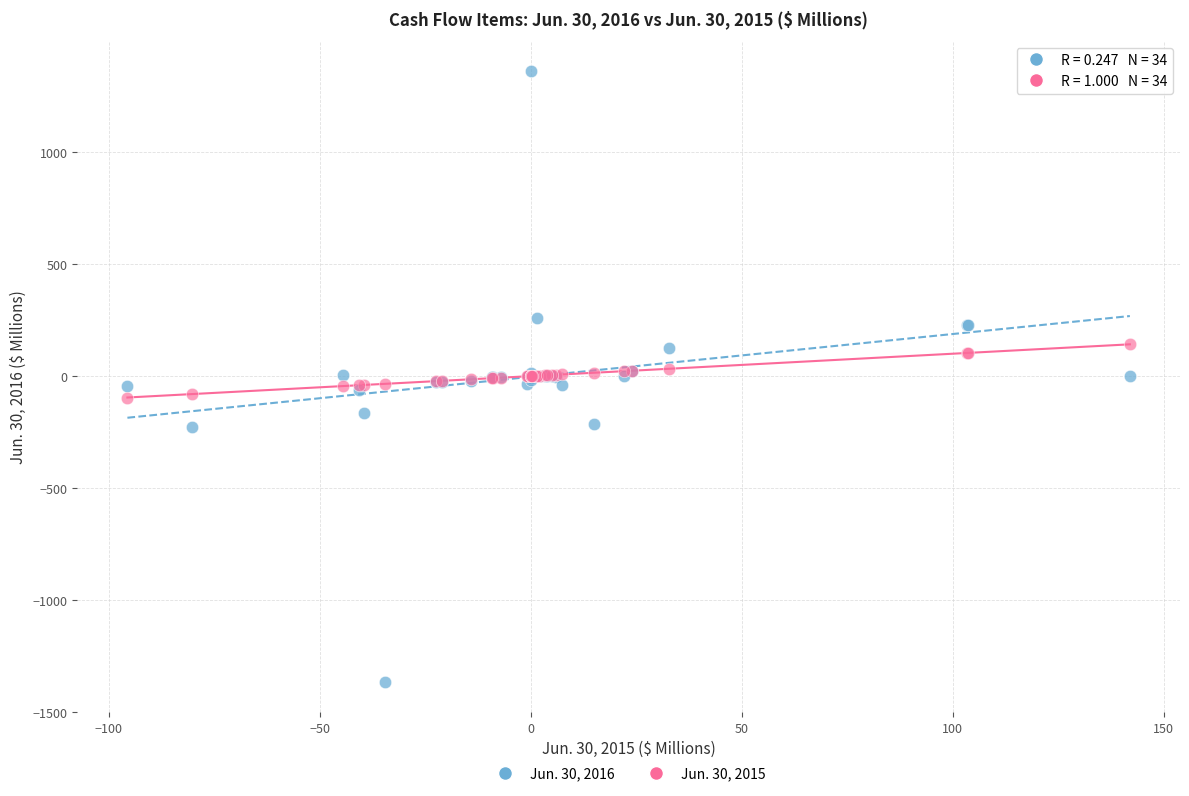

Which series has the widest spread of Y values?

Jun. 30, 2016